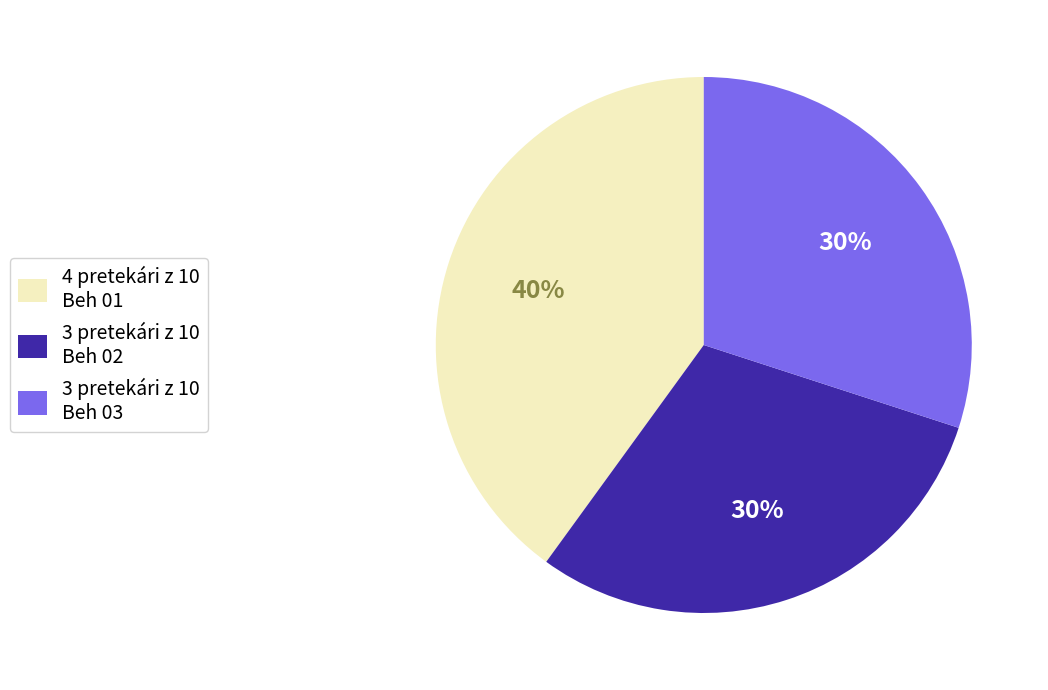

Is the sum of 4 pretekári z 10 Beh 01 and 3 pretekári z 10 Beh 03 greater than half?

Yes